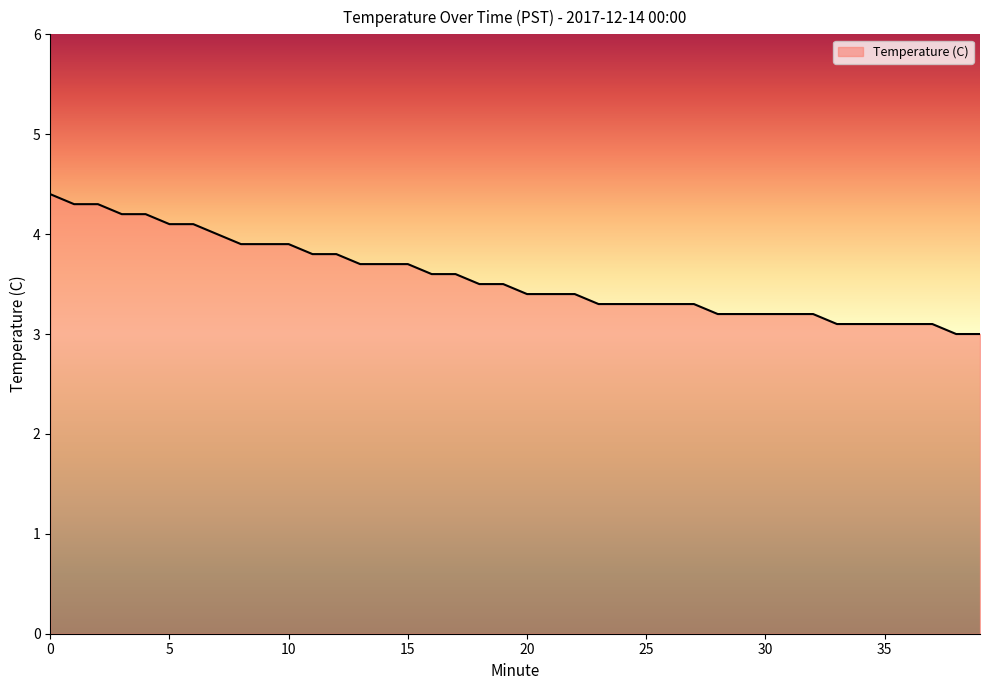

What is the minimum value shown in the chart?

3.0